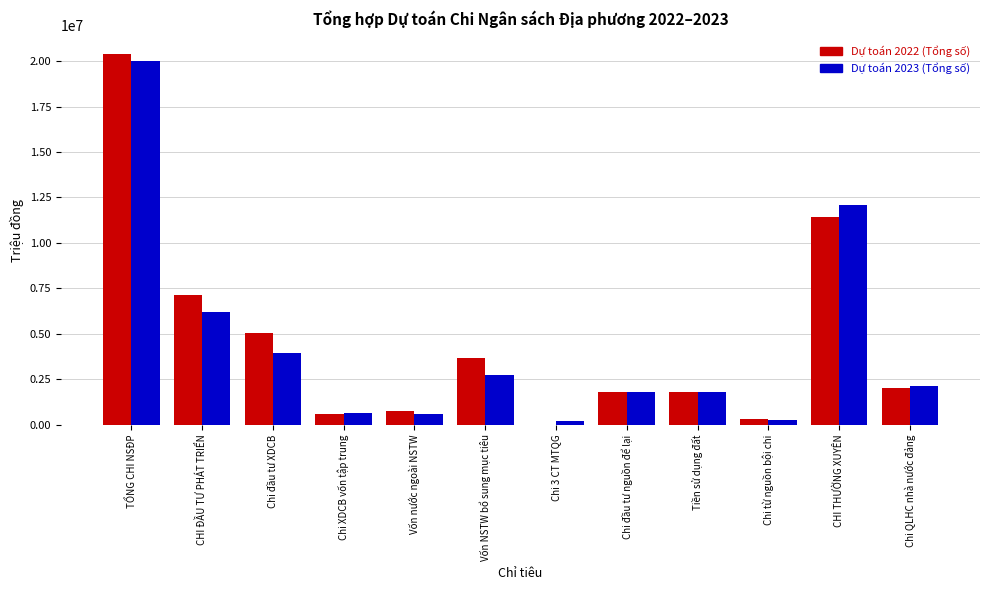

What is the spread (max minus min) of values at Chi XDCB vốn tập trung?

30401.0